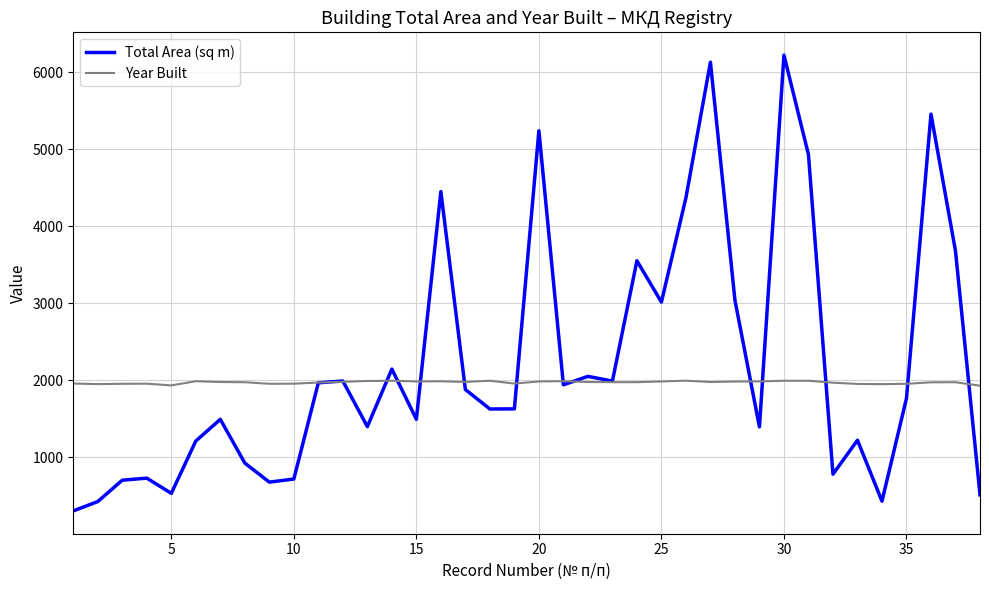

List the series in order of their peak value, highest first.

Total Area (sq m), Year Built